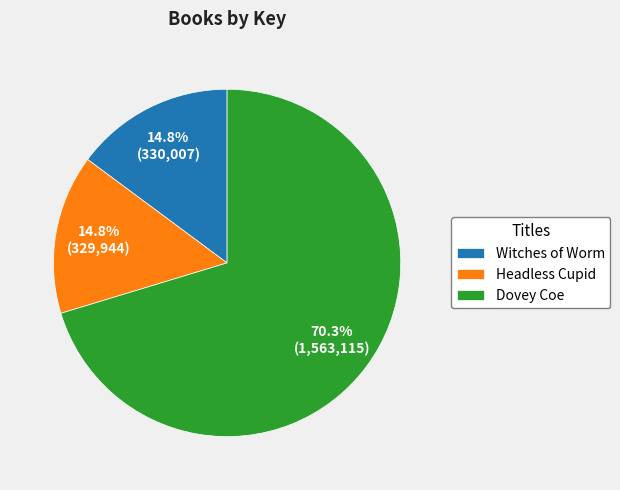

What percentage is the Headless Cupid slice, to the nearest percent?

15%